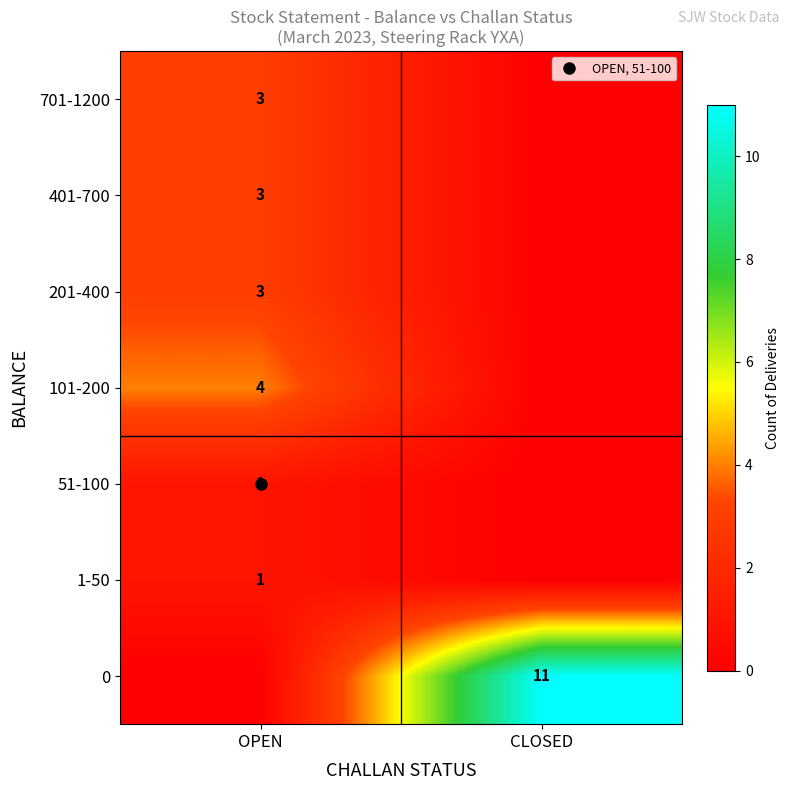

Rank the categories by 401-700 value from lowest to highest.

CLOSED, OPEN